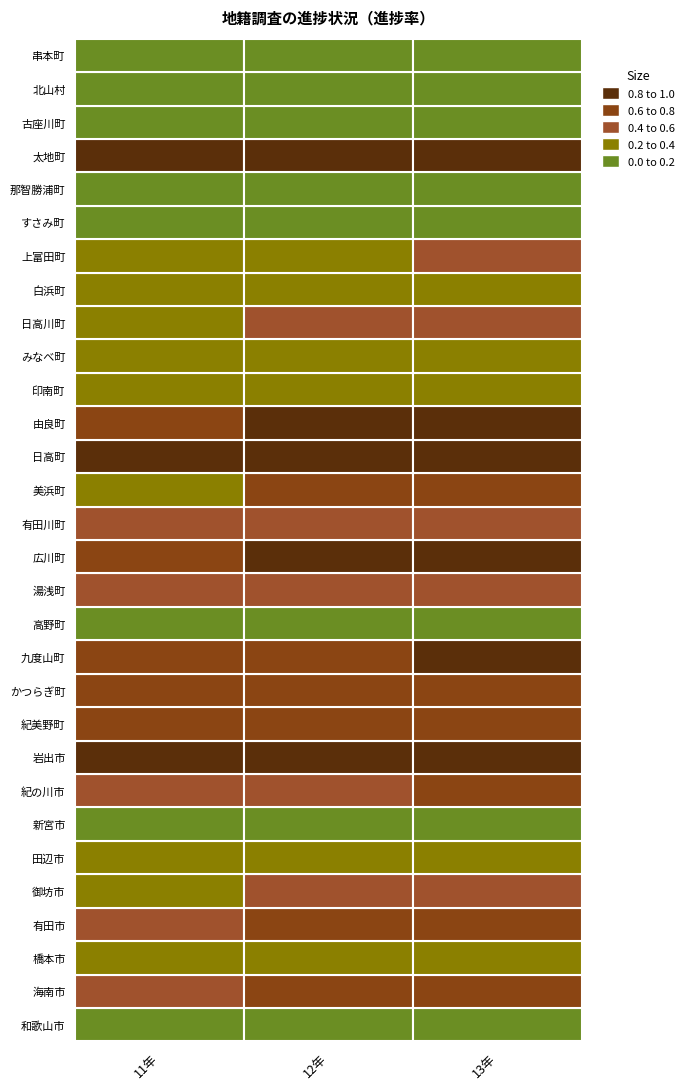

The 岩出市 series shows 0.6 at 0. True or false?

False